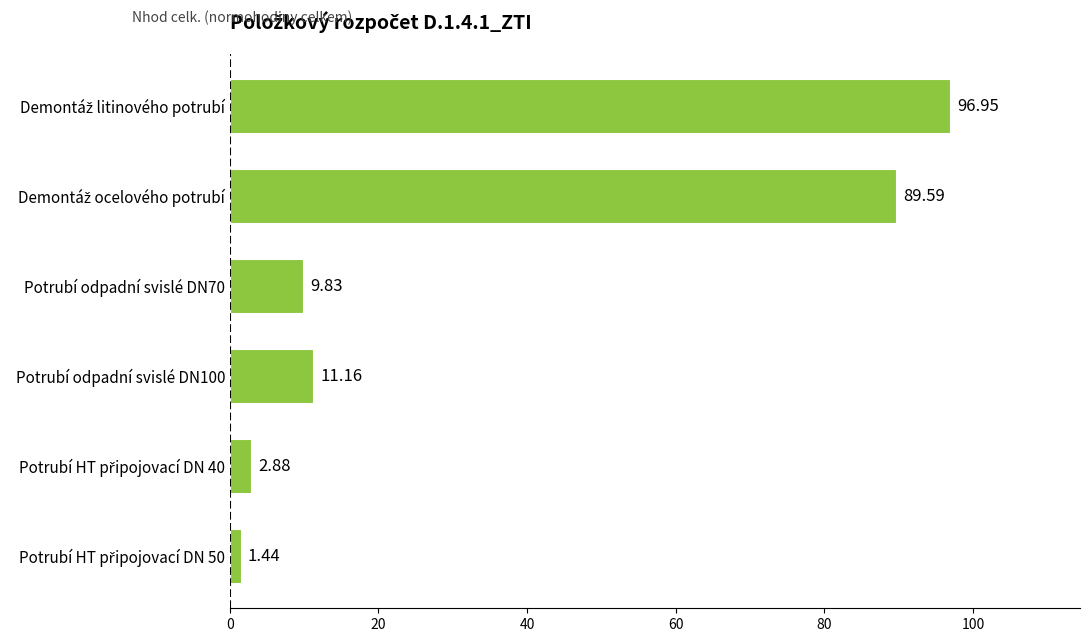

What is the change in value from Potrubí odpadní svislé DN70 to Potrubí odpadní svislé DN100?

+1.3